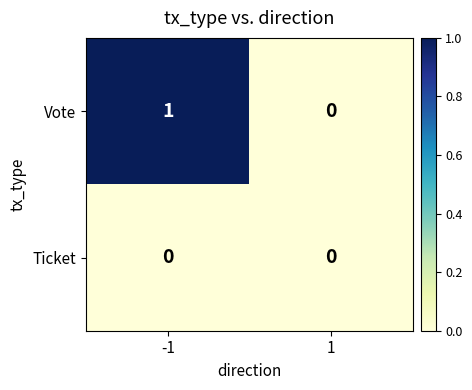

Between -1 and 1, which series saw the biggest shift?

Vote